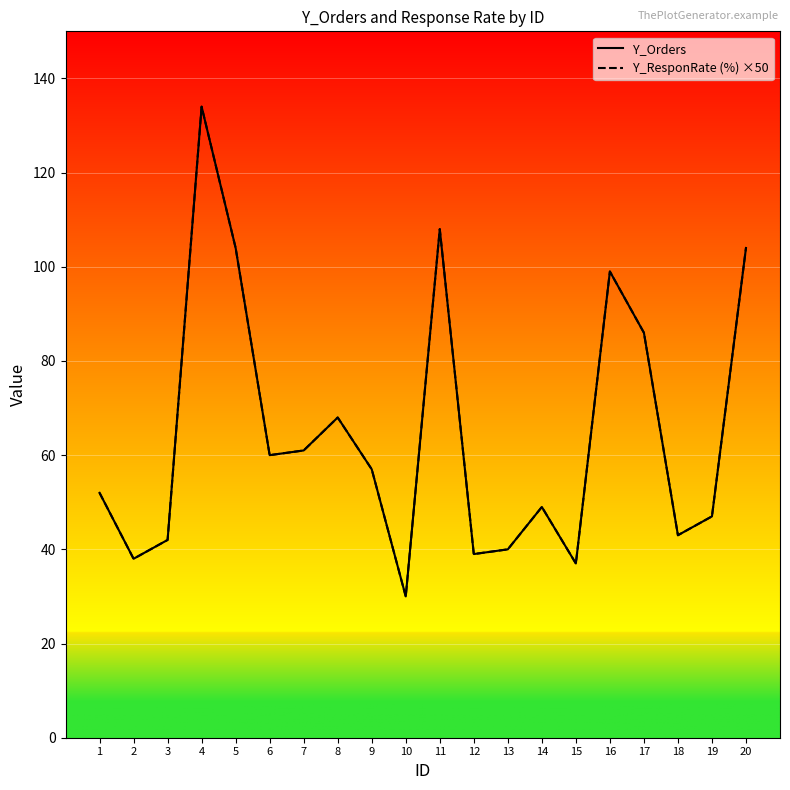

Which category has the lowest value in the Y_ResponRate (%) ×50 series?

10